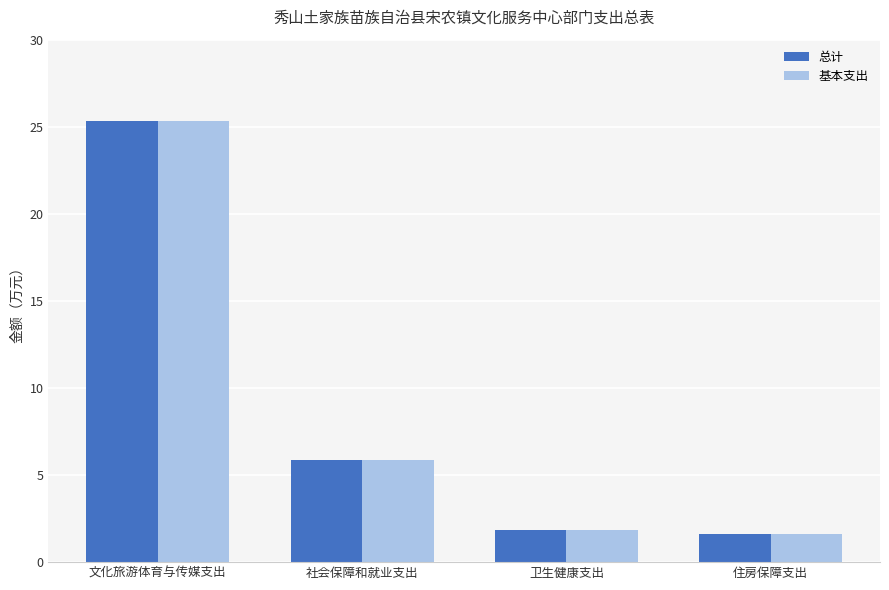

At which category is the sum across all series the highest?

文化旅游体育与传媒支出